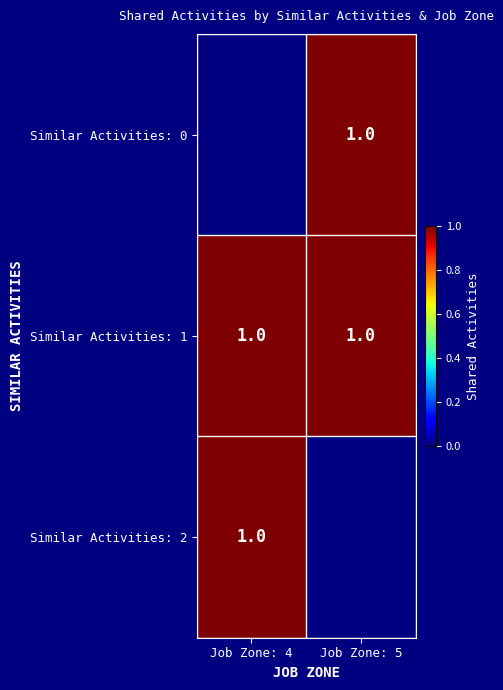

What is the sum of all Similar Activities: 1 values?

2.0